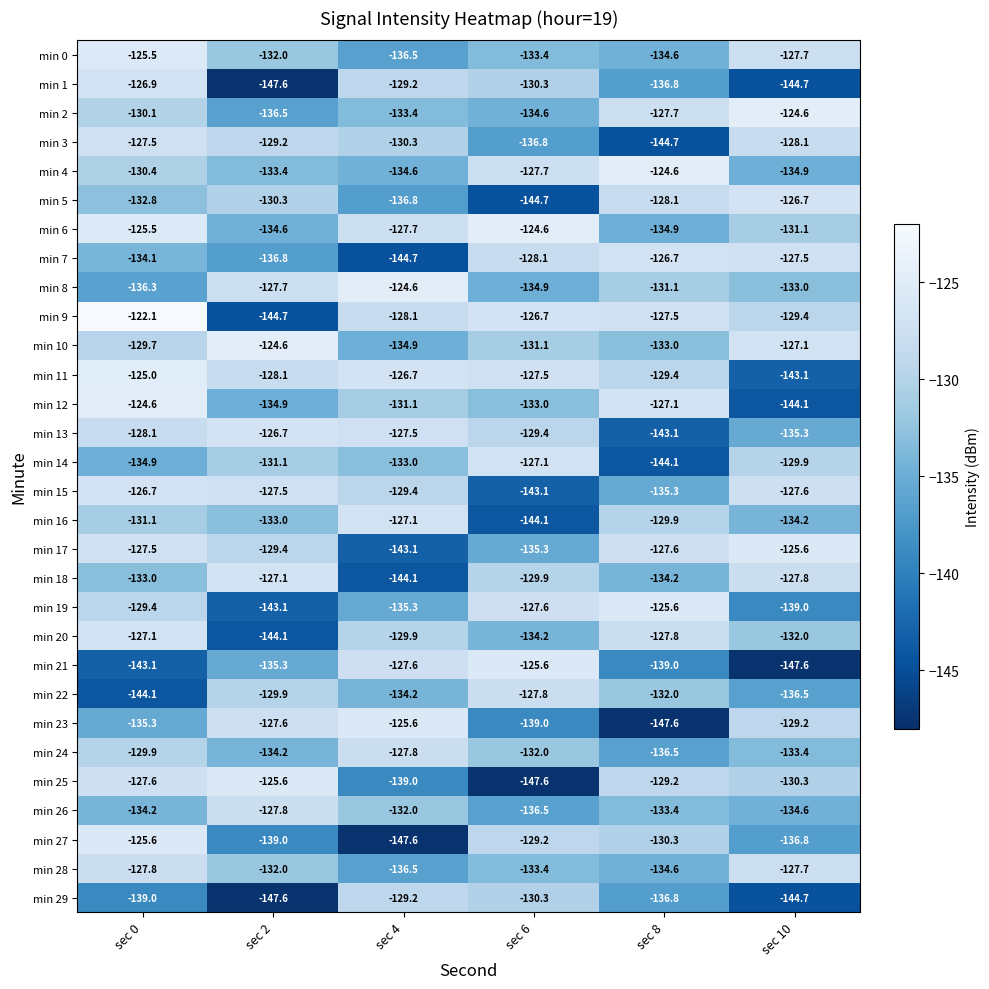

At which label is min 21 closest to -136?

sec 2